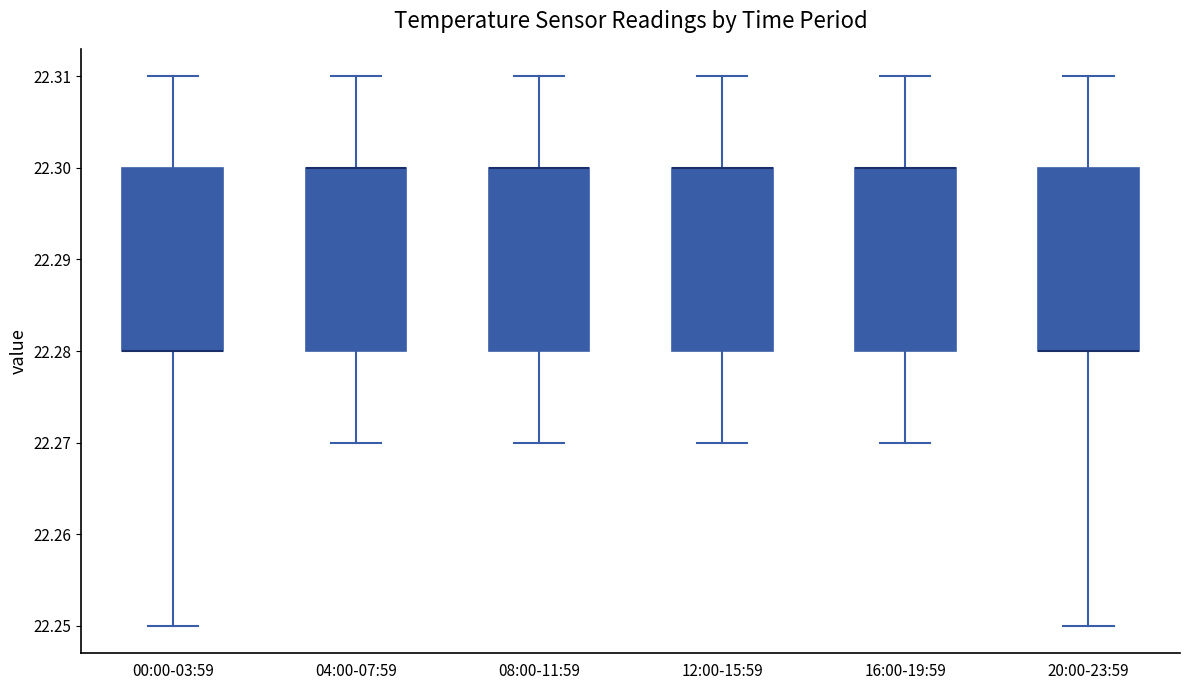

Reading left to right, transcribe this box plot: for each box, give where its median line is, the range the box spans, and where its two whiskers end, as read against the y-axis. The values are not printed on the chart, so give them approximately, as read against the axis.

00:00-03:59: median 22.28 (drawn on the box's lower edge), box 22.28 to 22.30, whiskers 22.25 to 22.31
04:00-07:59: median 22.30 (drawn on the box's upper edge), box 22.28 to 22.30, whiskers 22.27 to 22.31
08:00-11:59: median 22.30 (drawn on the box's upper edge), box 22.28 to 22.30, whiskers 22.27 to 22.31
12:00-15:59: median 22.30 (drawn on the box's upper edge), box 22.28 to 22.30, whiskers 22.27 to 22.31
16:00-19:59: median 22.30 (drawn on the box's upper edge), box 22.28 to 22.30, whiskers 22.27 to 22.31
20:00-23:59: median 22.28 (drawn on the box's lower edge), box 22.28 to 22.30, whiskers 22.25 to 22.31